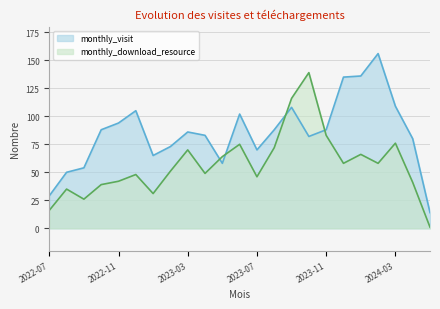

Reading right to left, list all the values displayed in this chart.

monthly_visit: 2024-05=14	2024-04=80	2024-03=109	2024-02=156	2024-01=136	2023-12=135	2023-11=88	2023-10=82	2023-09=108	2023-08=88	2023-07=70	2023-06=102	2023-05=58	2023-04=83	2023-03=86	2023-02=73	2023-01=65	2022-12=105	2022-11=94	2022-10=88	2022-09=54	2022-08=50	2022-07=29
monthly_download_resource: 2024-05=1	2024-04=41	2024-03=76	2024-02=58	2024-01=66	2023-12=58	2023-11=83	2023-10=139	2023-09=116	2023-08=72	2023-07=46	2023-06=75	2023-05=64	2023-04=49	2023-03=70	2023-02=51	2023-01=31	2022-12=48	2022-11=42	2022-10=39	2022-09=26	2022-08=35	2022-07=16